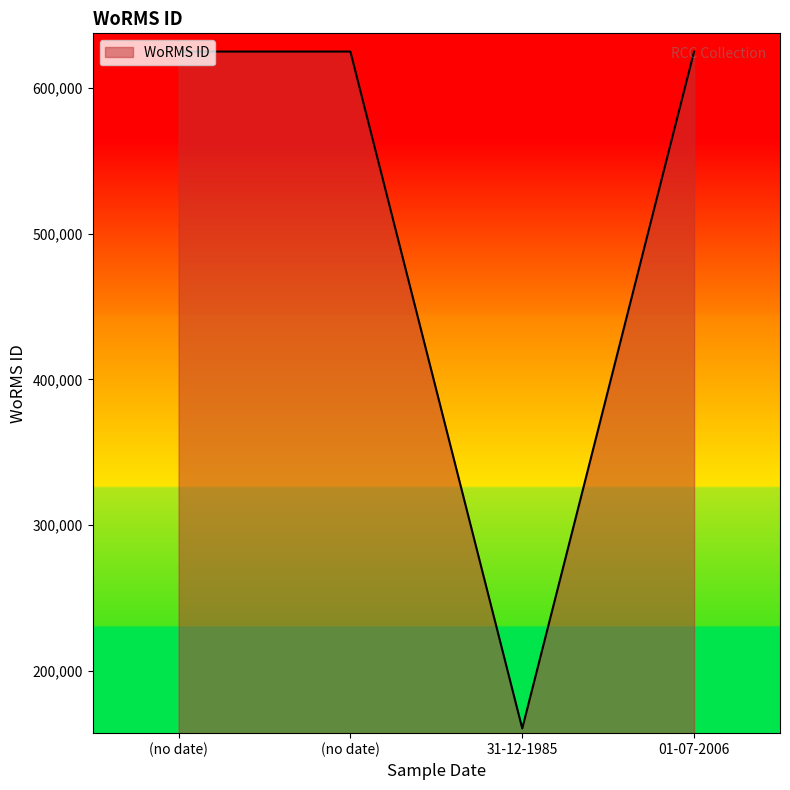

How many distinct data groups are displayed?

1